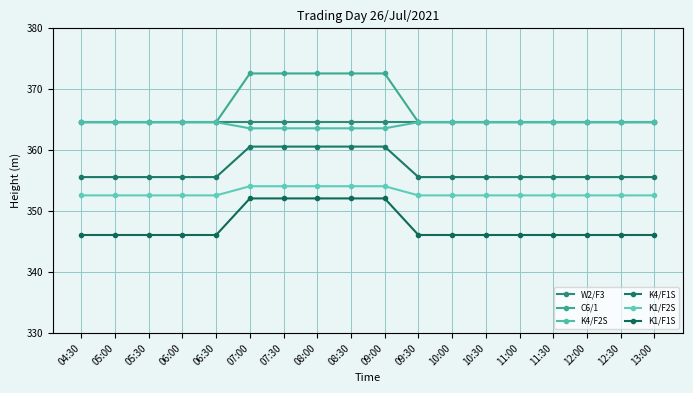

True or false: C6/1 and K1/F2S intersect in this chart.

False